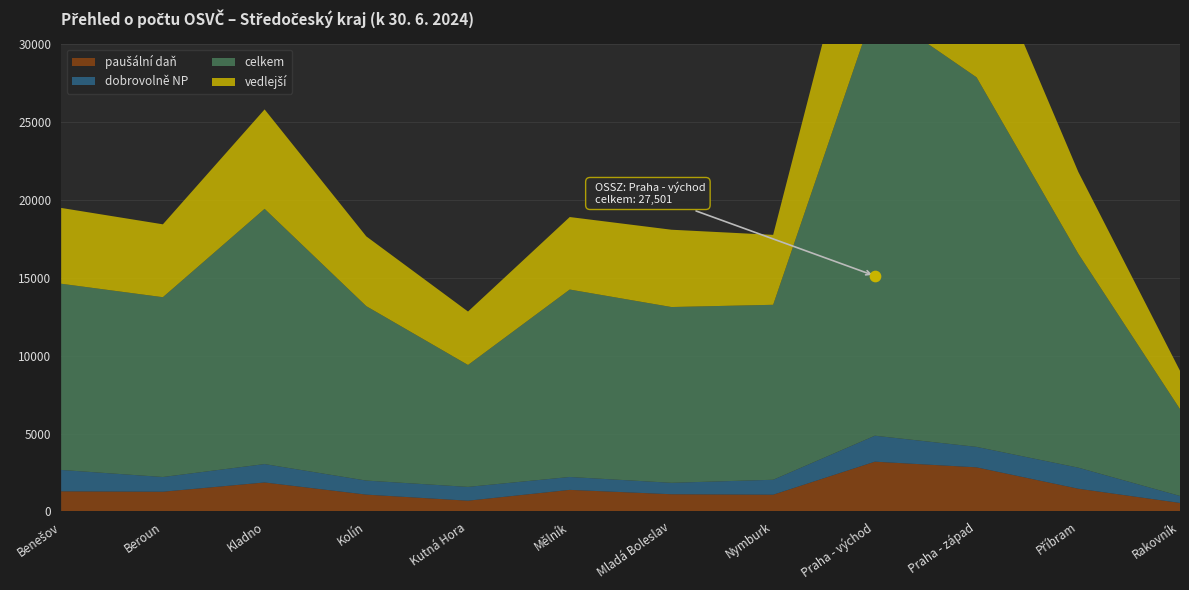

At how many categories does at least one series exceed 6268?

11